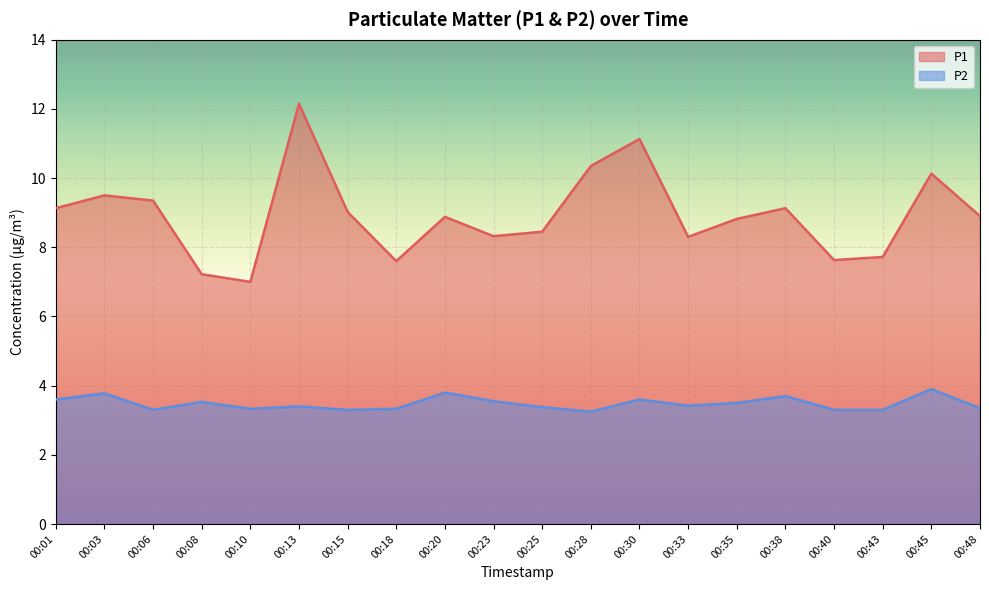

Where is P2 nearest to the value 3?

00:28